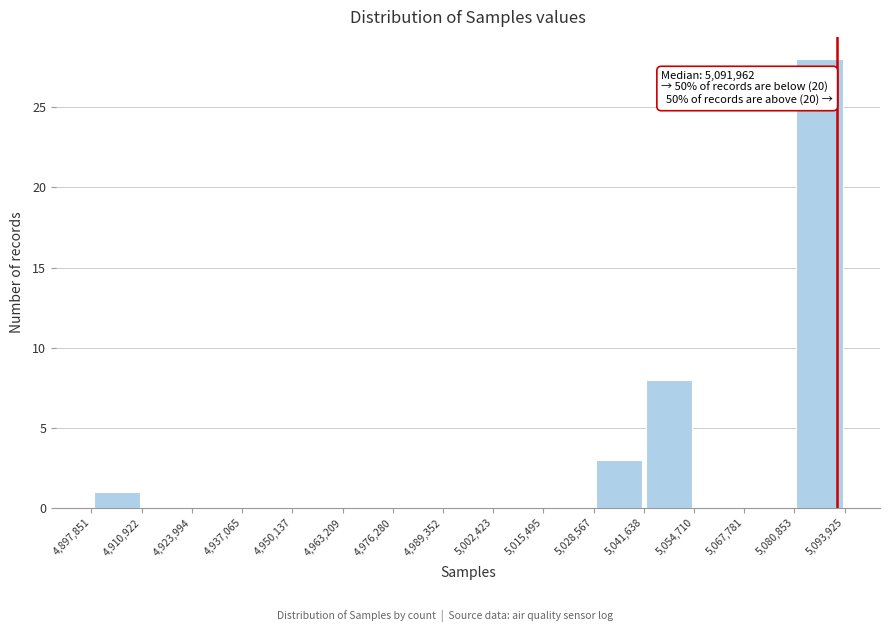

Over which range of the x-axis is the bar tallest?

5,080,853 to 5,093,925